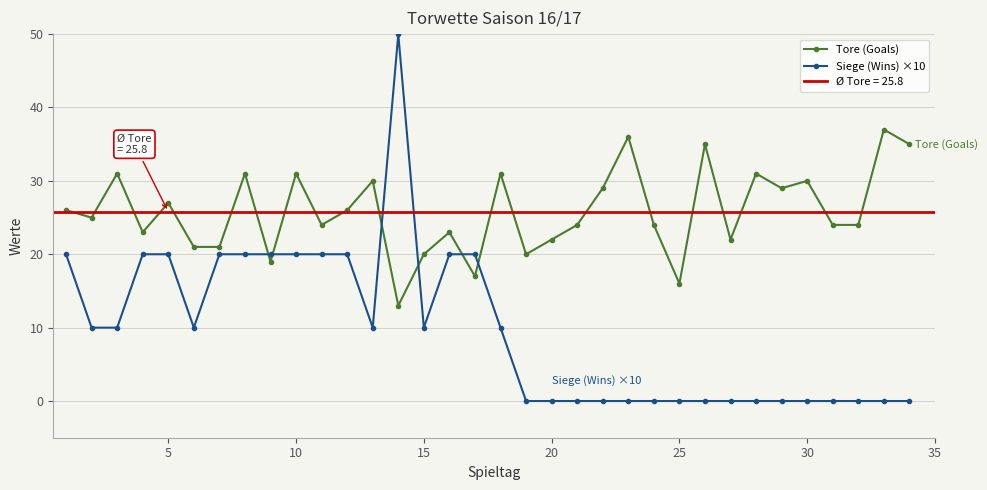

After their last crossing, which series has the higher values: Tore (Goals) or Siege (Wins) ×10?

Tore (Goals)